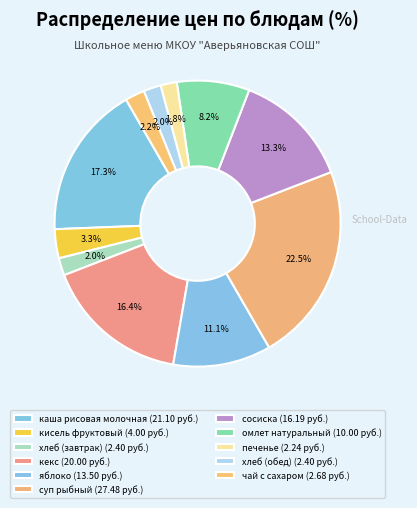

What is the smallest slice in the pie chart?

печенье